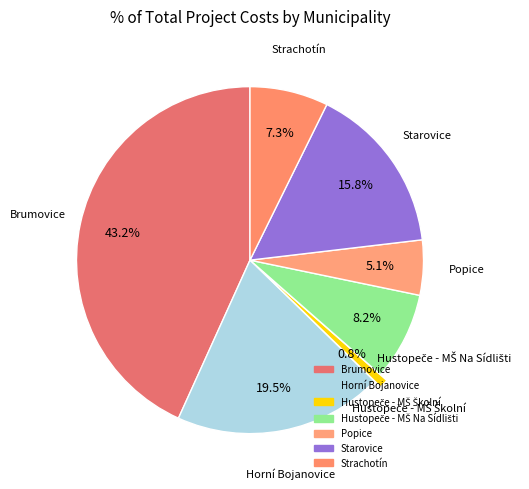

Count the number of slices in the pie.

7